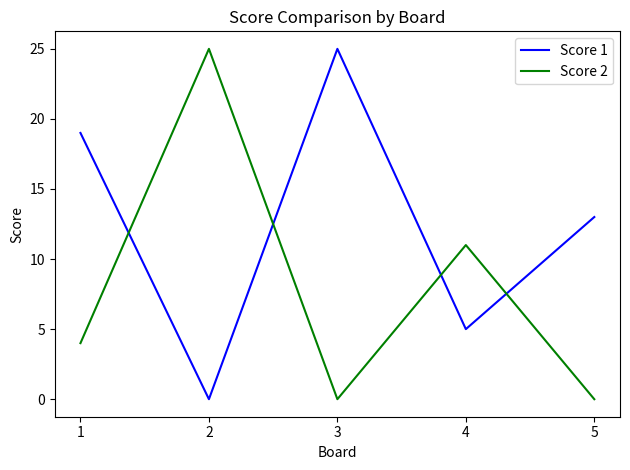

What is the maximum value for Score 2?

25